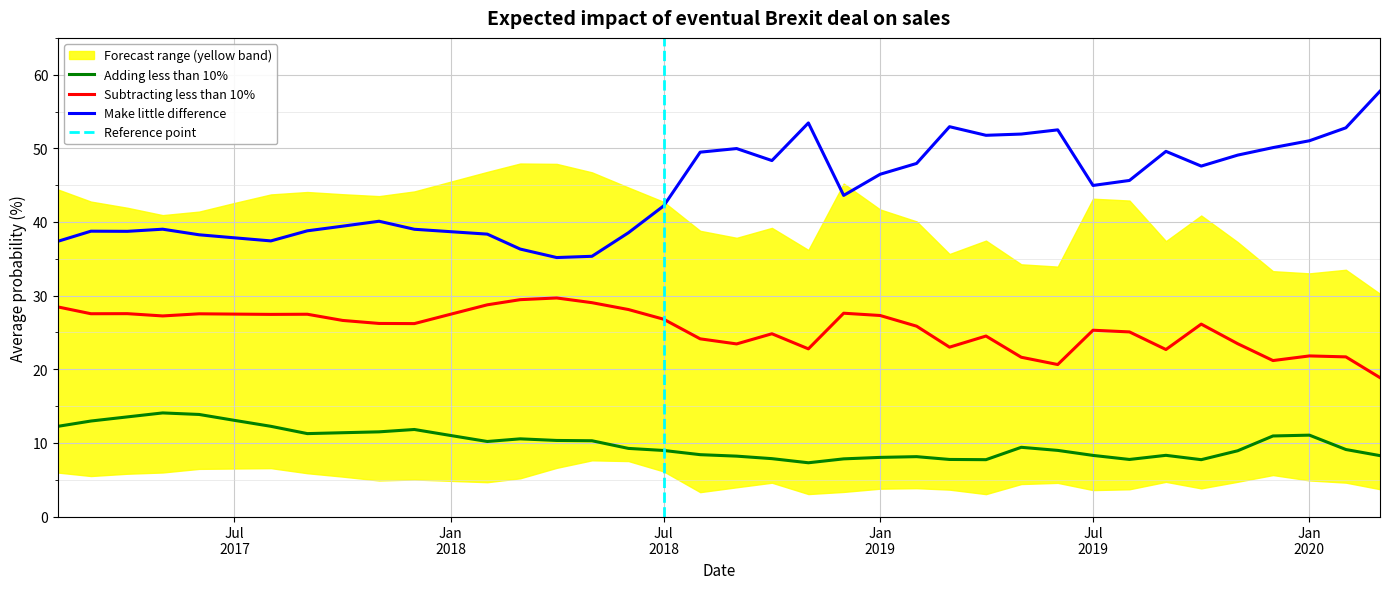

What is the minimum value for Make little difference?

35.2